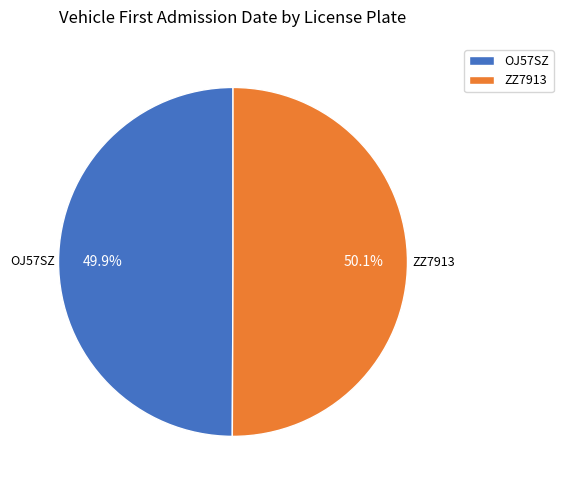

Is there any slice that represents more than half of the pie?

Yes